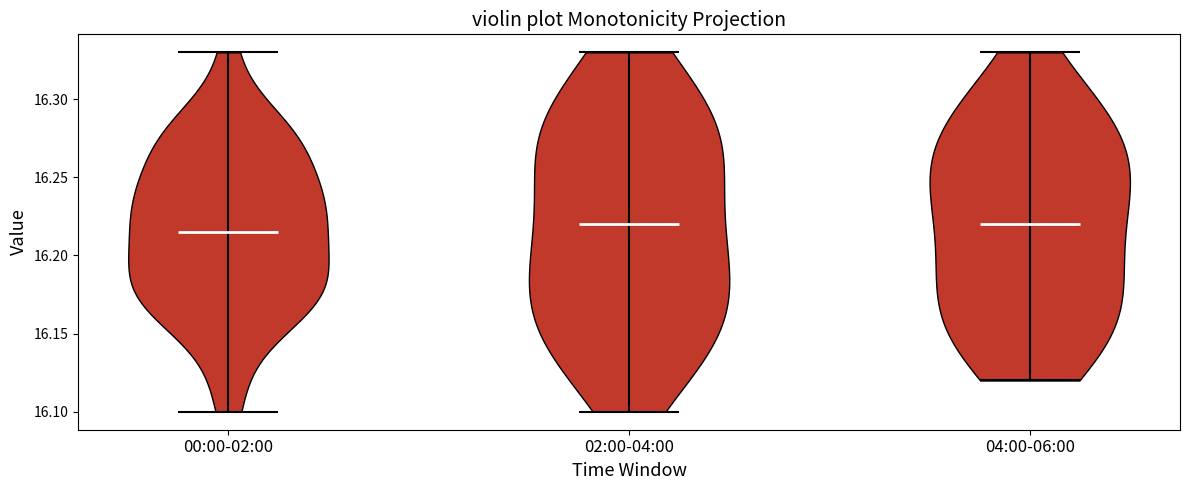

Reading left to right, read every violin against the y-axis: where its median line is, and the lowest and highest points it reaches. The values are not printed on the chart, so give them approximately, as read against the axis.

00:00-02:00: median line 16.215, lowest point 16.100, highest point 16.330
02:00-04:00: median line 16.220, lowest point 16.100, highest point 16.330
04:00-06:00: median line 16.220, lowest point 16.120, highest point 16.330